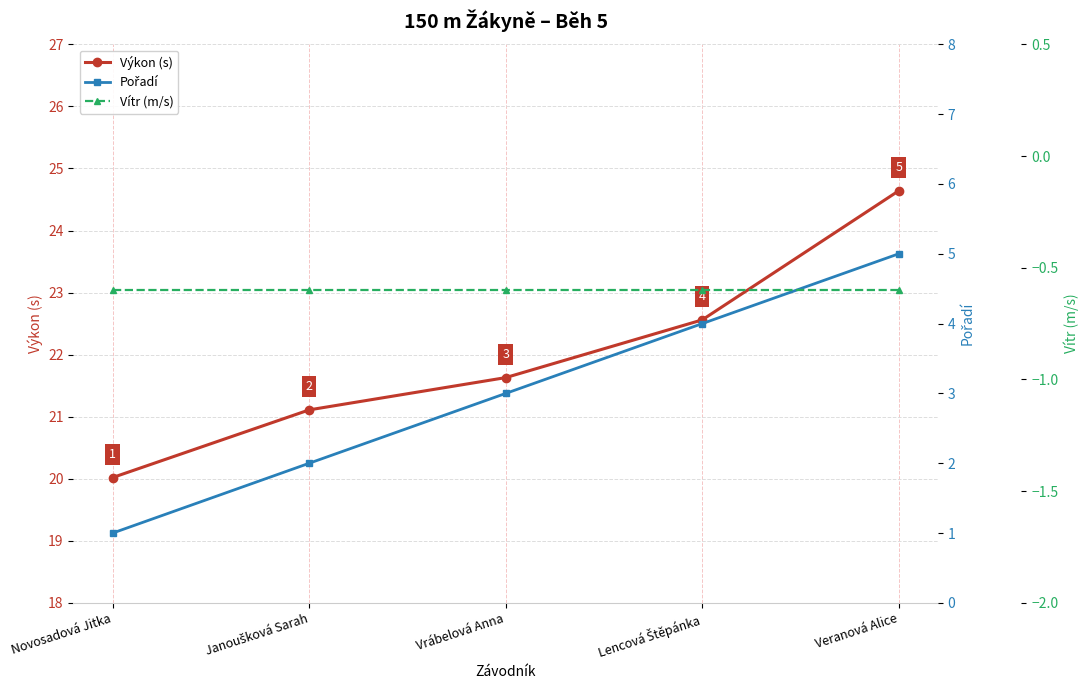

What is the difference between the Pořadí values at Veranová Alice and Lencová Štěpánka?

1.0